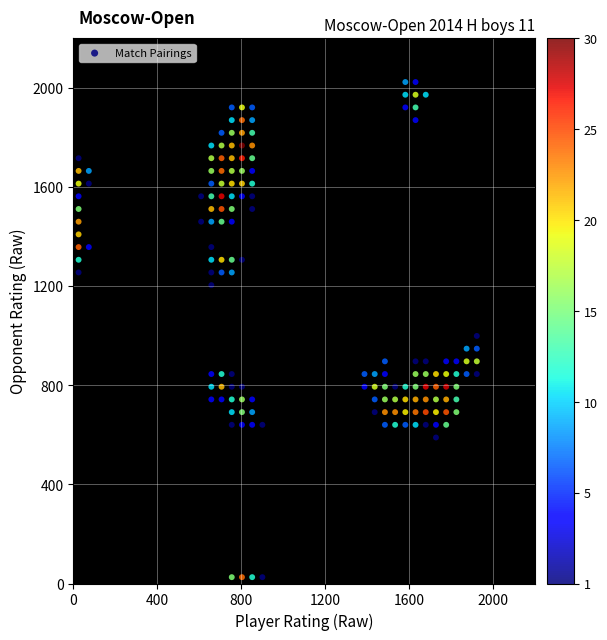

What Y value in the scatter plot is closest to 1024?

998.4